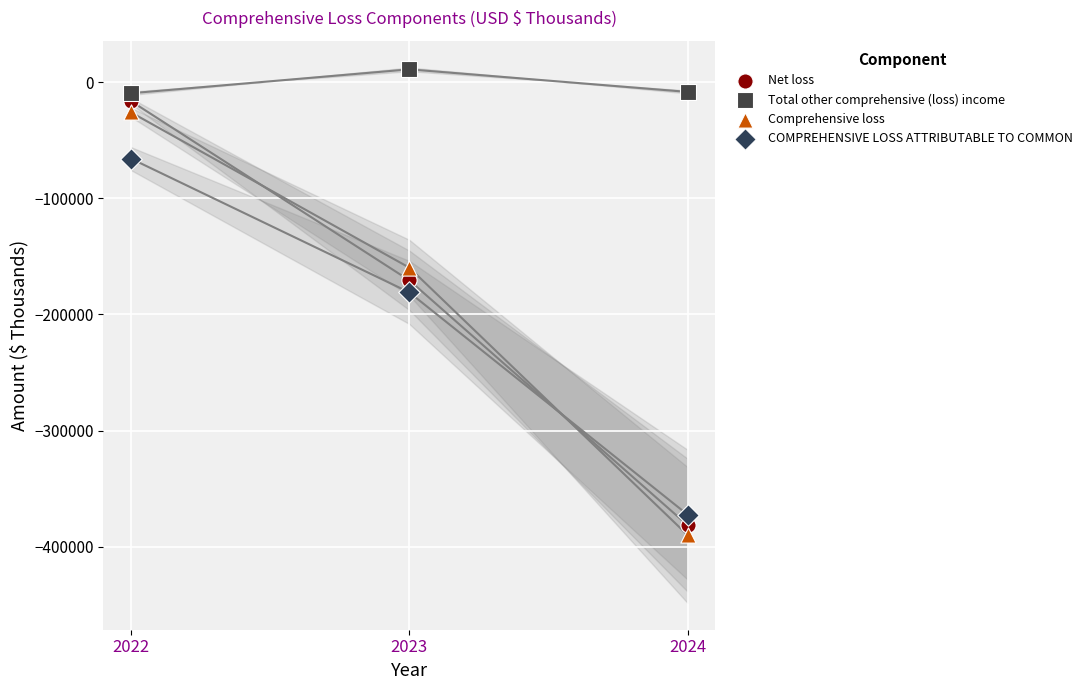

Which series reaches the maximum Y coordinate?

Total other comprehensive (loss) income